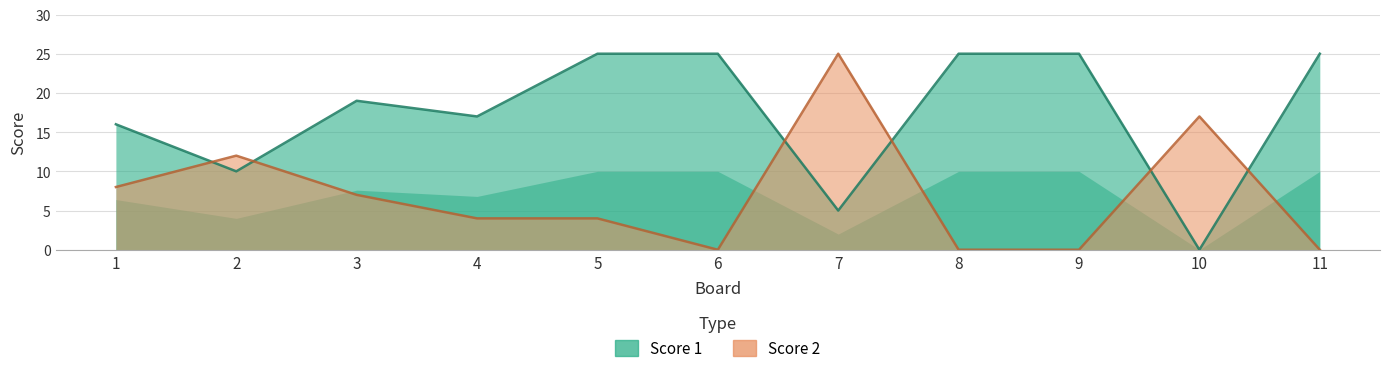

True or false: Score 2 has more than 0 interior local peaks.

True